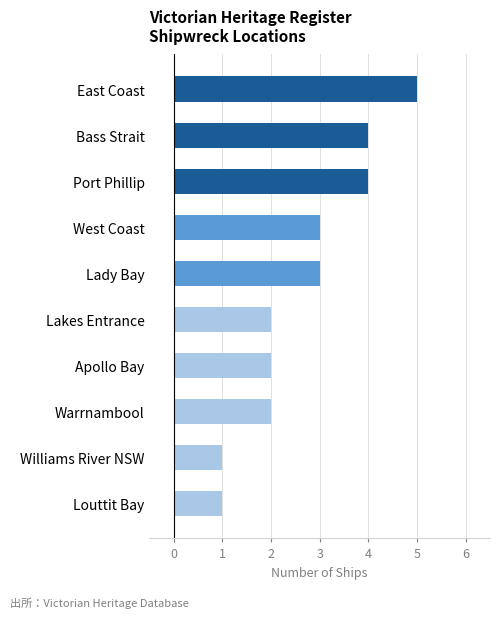

The chart shows a value of 4 at Port Phillip. True or false?

True